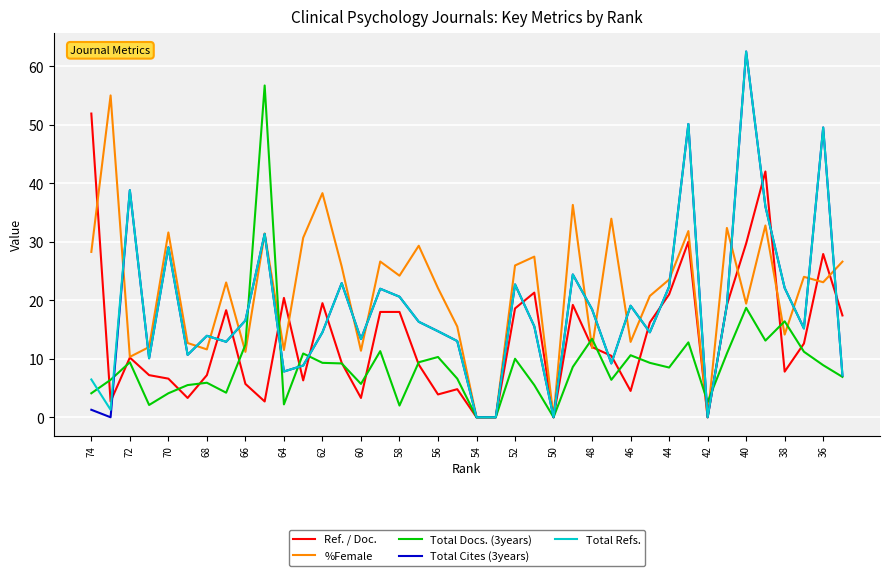

Which series has the largest total across all categories?

%Female